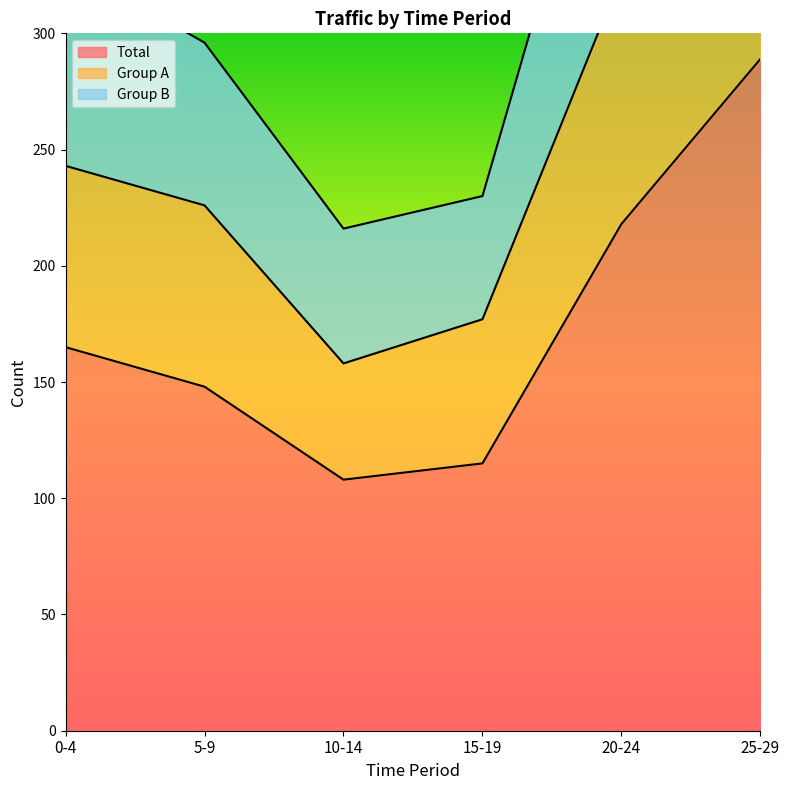

Rank the series by their maximum value, from lowest to highest.

Total, Group A, Group B